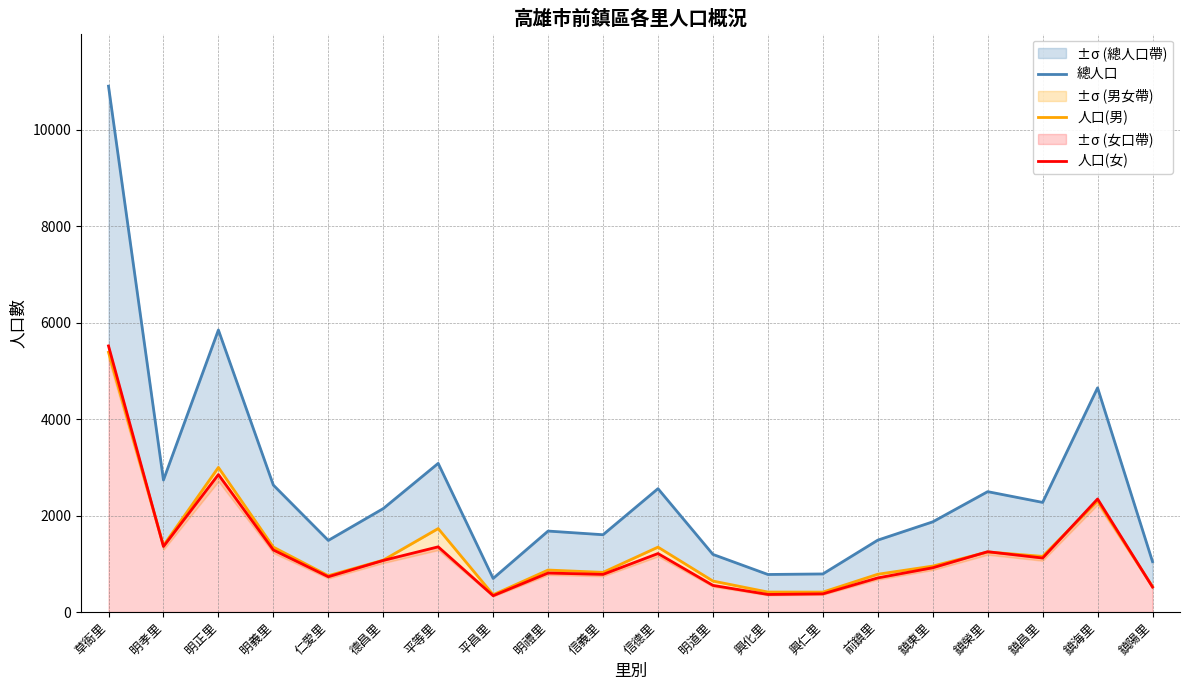

At which category is the sum across all series the highest?

草衙里